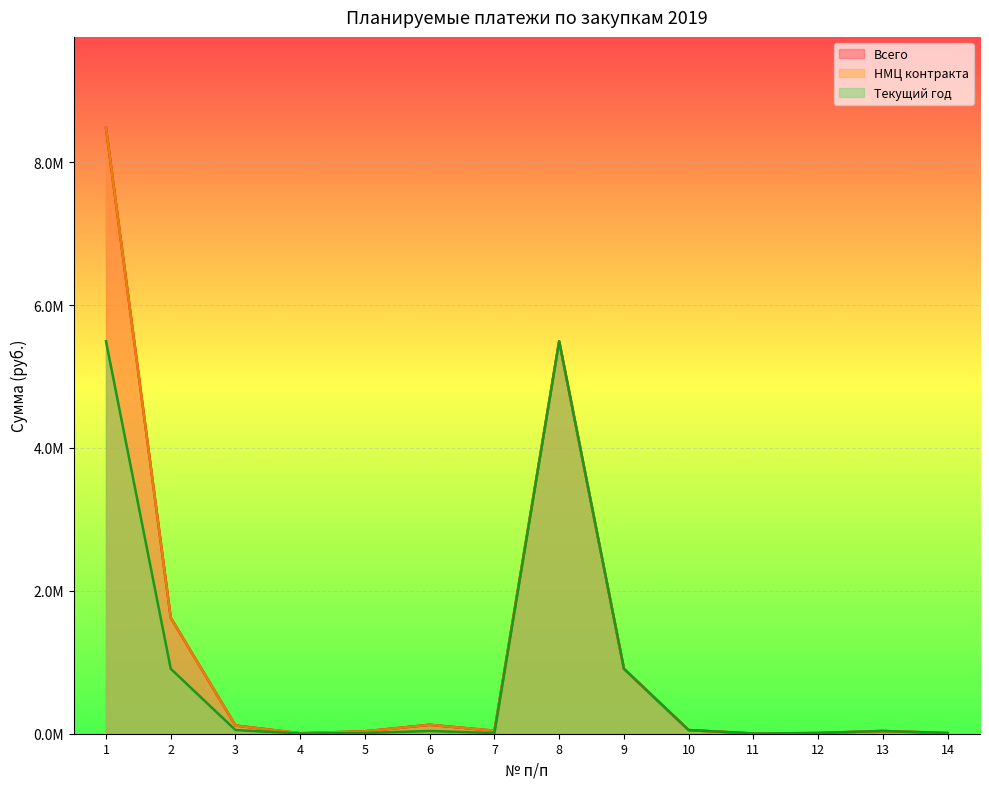

The НМЦ контракта series shows 6563.8 at 4. True or false?

True